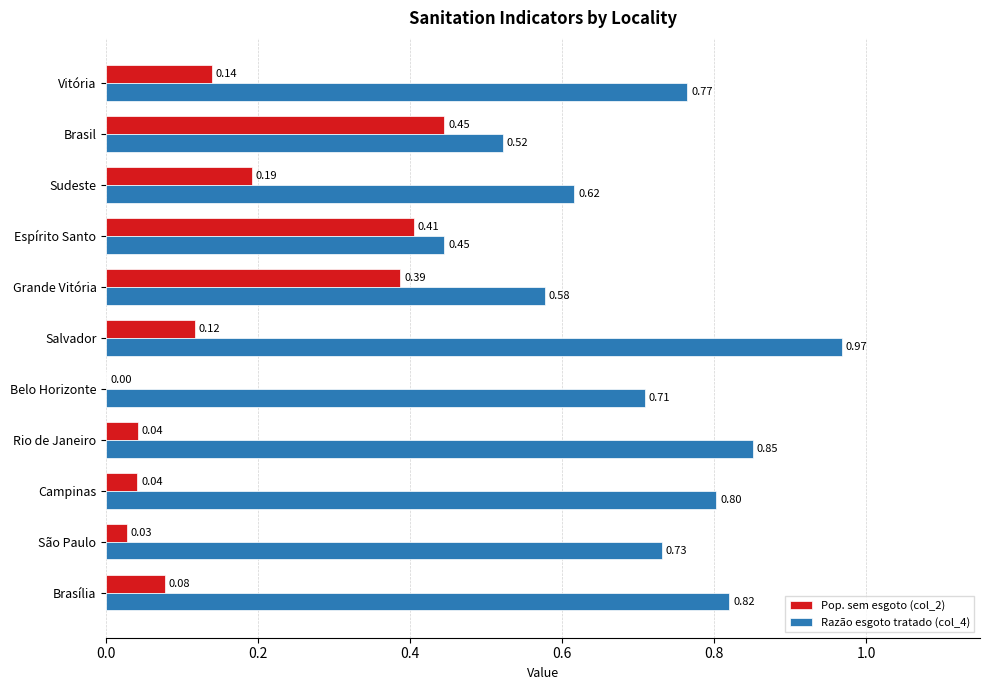

What are all the series names shown in the legend?

Pop. sem esgoto (col_2), Razão esgoto tratado (col_4)